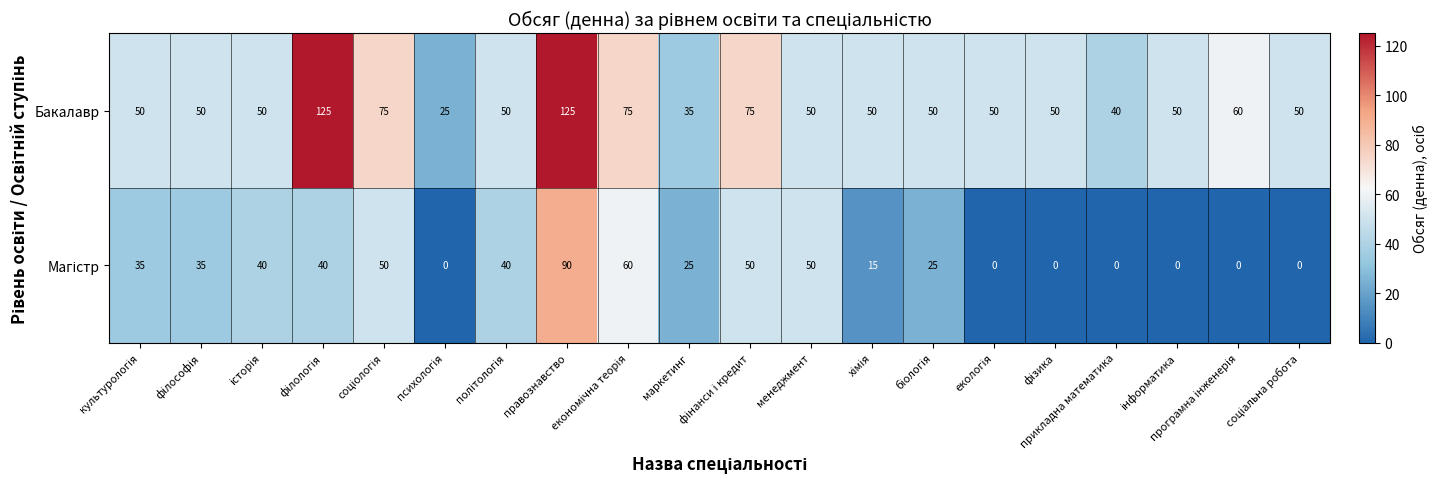

Which series has the largest range (max minus min)?

Бакалавр